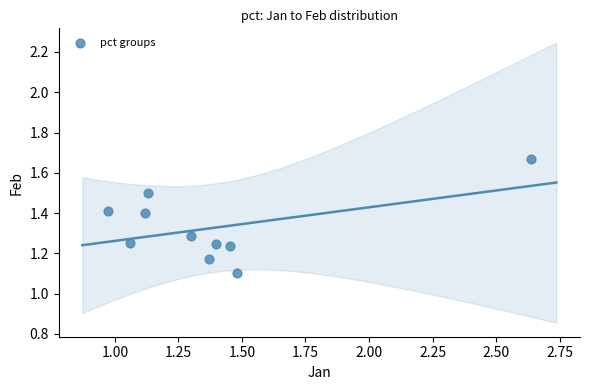

What is the average X value?

1.4